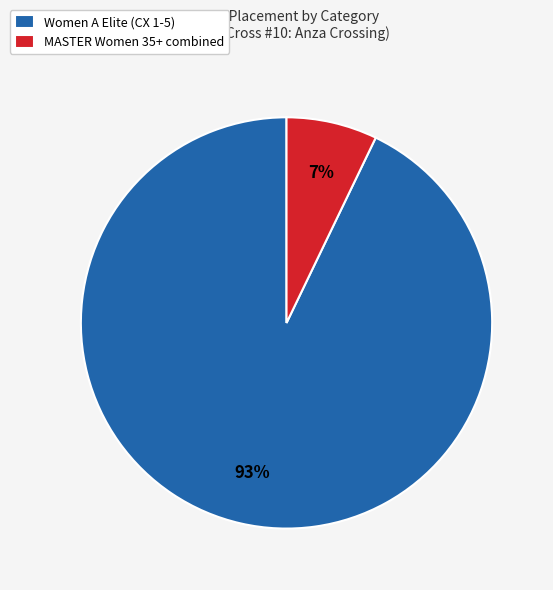

To the nearest percent, what is the combined percentage of Women A Elite (CX 1-5) and MASTER Women 35+ combined?

100%